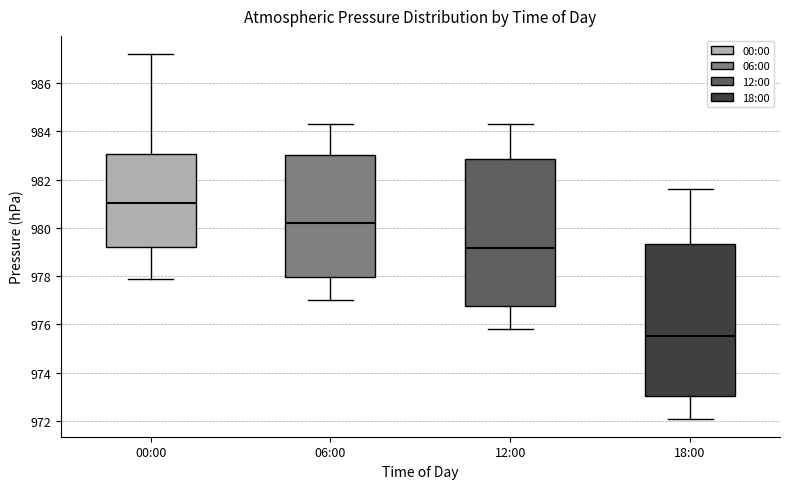

Where does the upper whisker of the box for 12:00 end on the y-axis? The values are not printed on the chart, so give them approximately, as read against the axis.

984.4